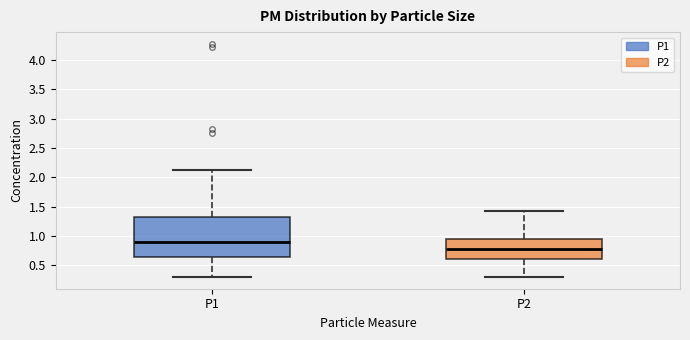

Comparing the boxes themselves (not the whiskers), which one is the tallest?

P1